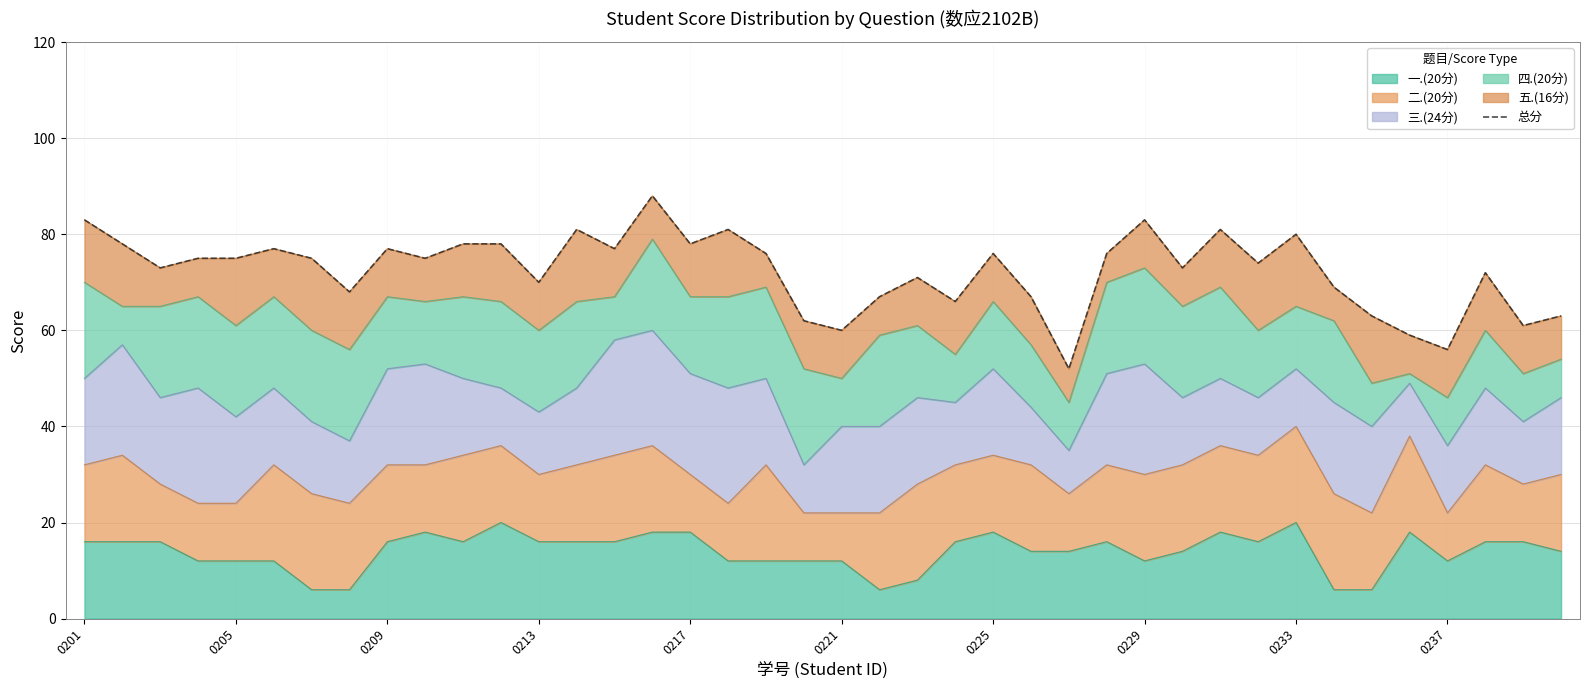

Reading right to left, list all the values displayed in this chart.

63	61	72	56	59	63	69	80	74	81	73	83	76	52	67	76	66	71	67	60	62	76	81	78	88	77	81	70	78	78	75	77	68	75	77	75	75	73	78	83